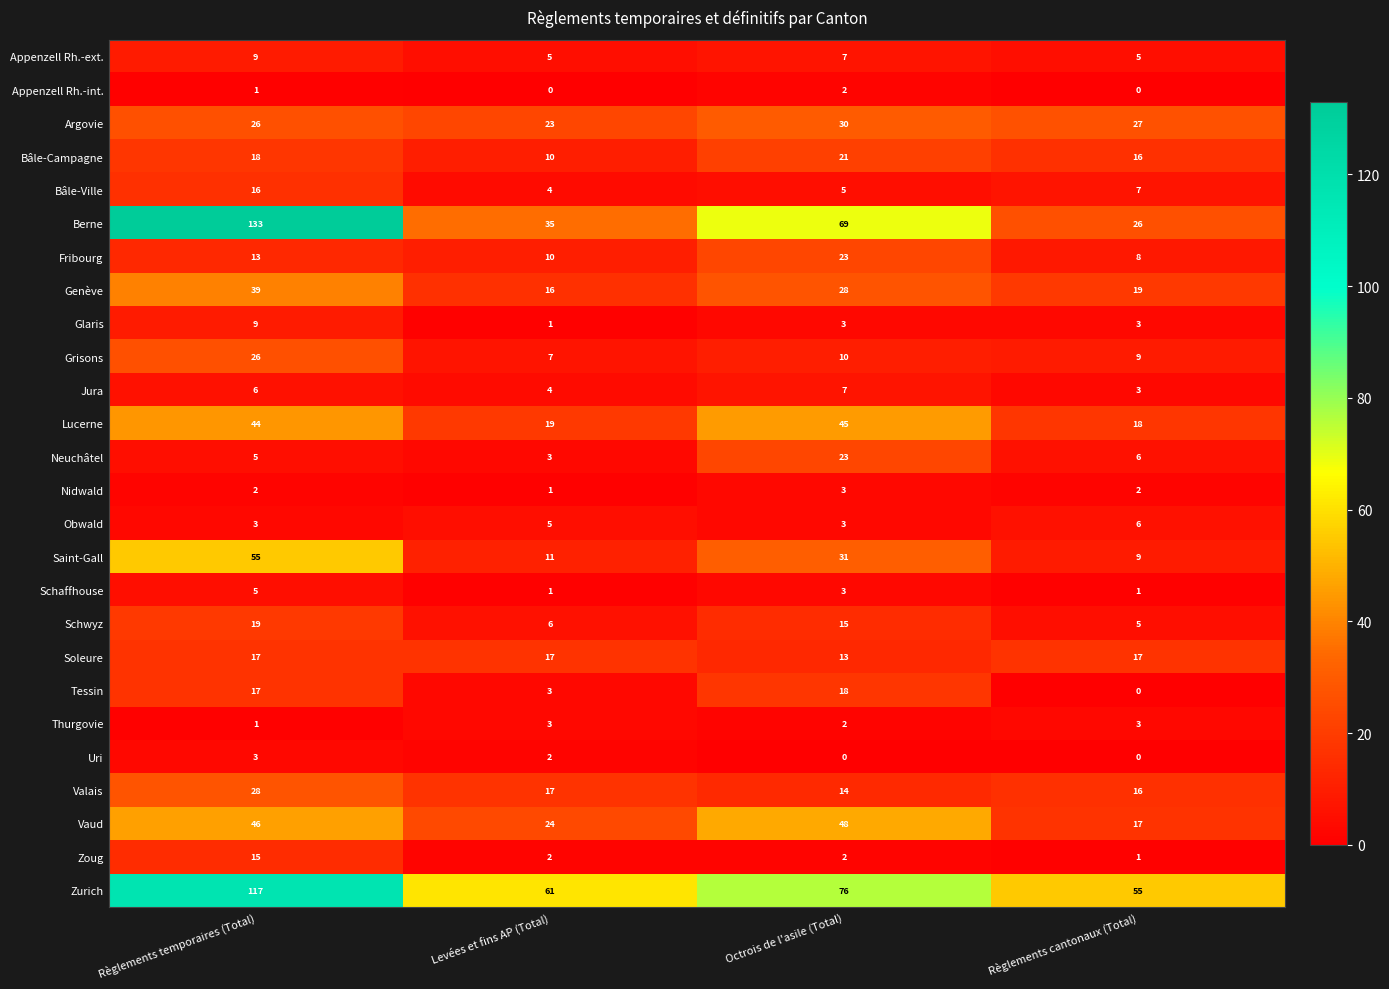

At which label does Zoug reach its peak?

Règlements temporaires (Total)